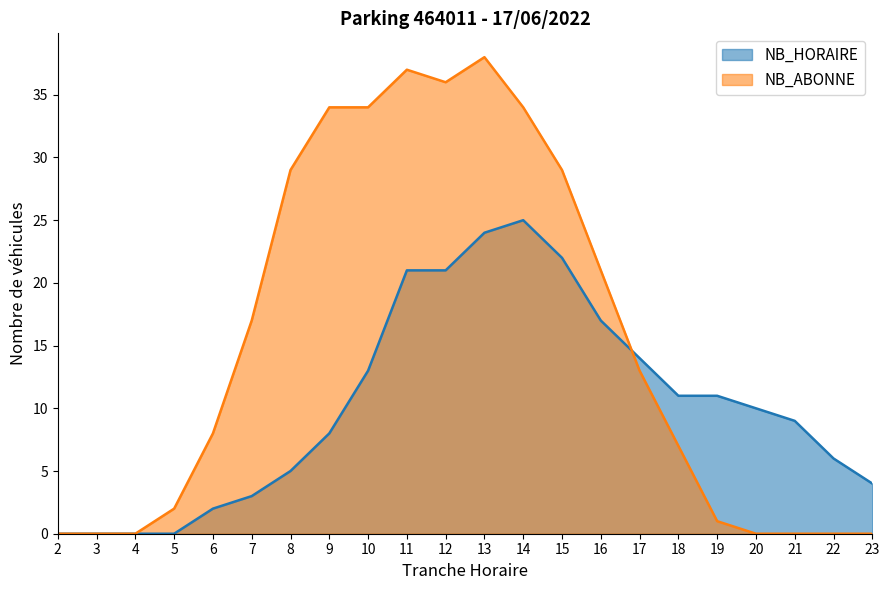

What is the difference between the highest and lowest values at 19?

10